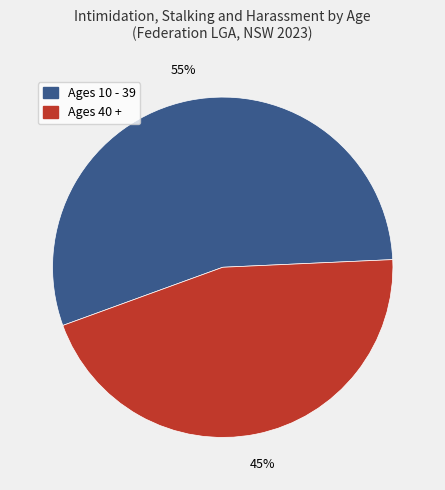

To the nearest percent, what percentage of the pie is Ages 10 - 39?

55%